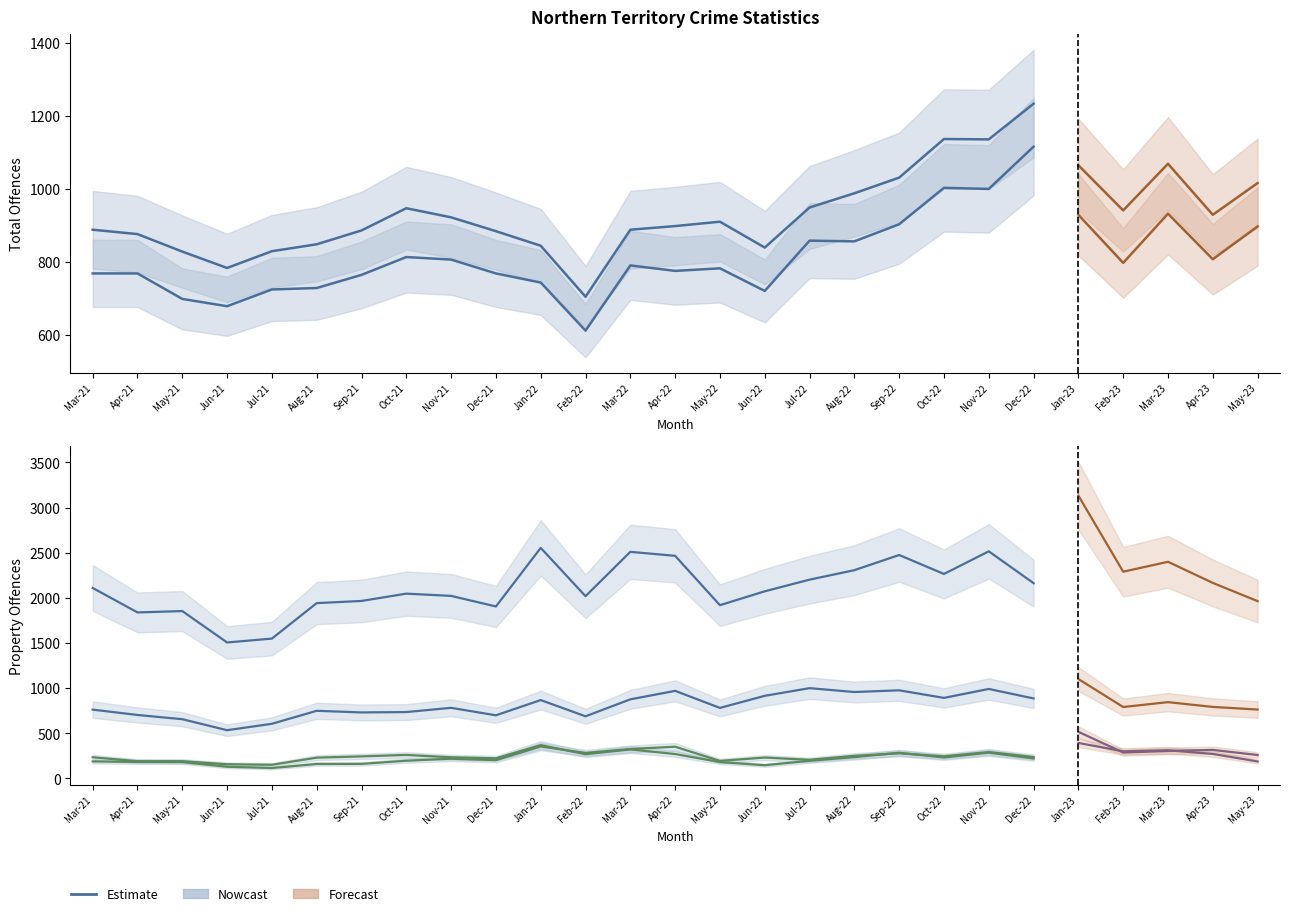

What is the difference between the maximum and minimum values in the Total property offences series?

1048